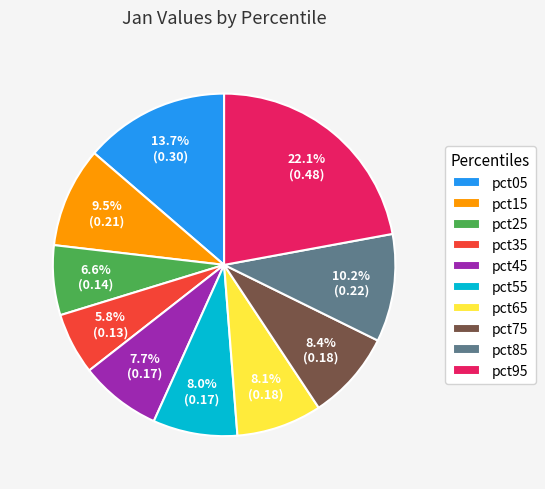

To the nearest percent, what is the difference between the pct05 and pct25 slice percentages?

7%